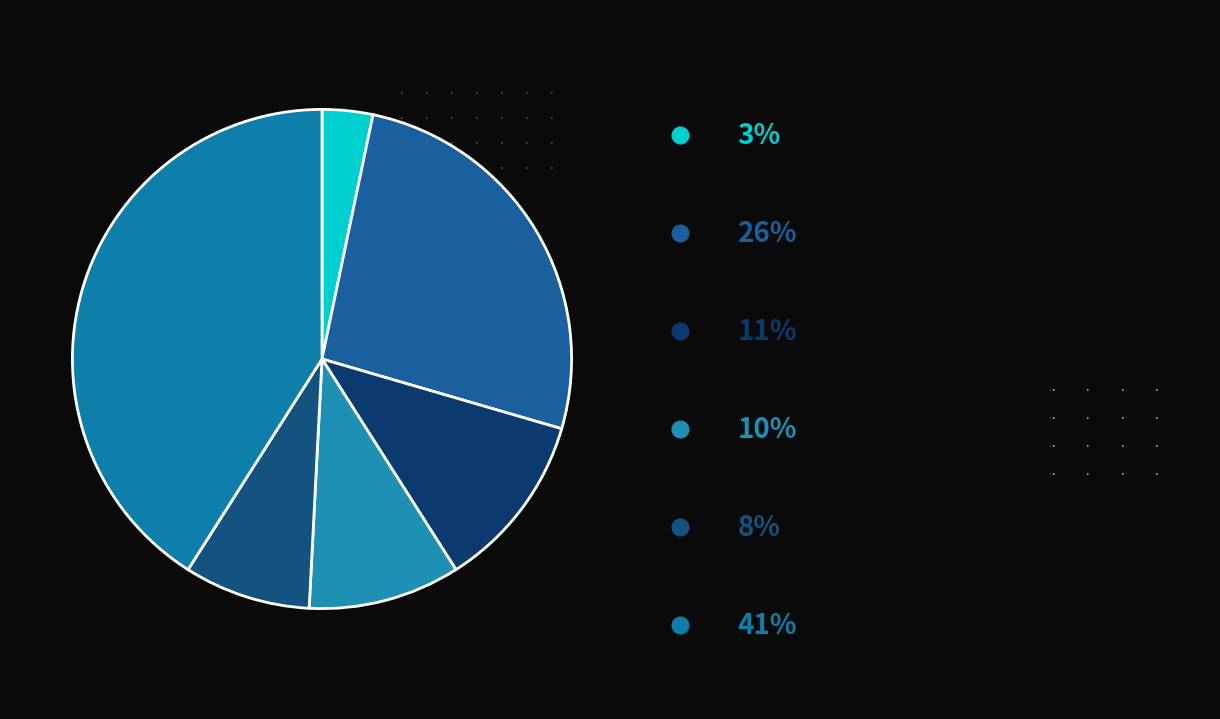

How many slices are in this pie chart?

6